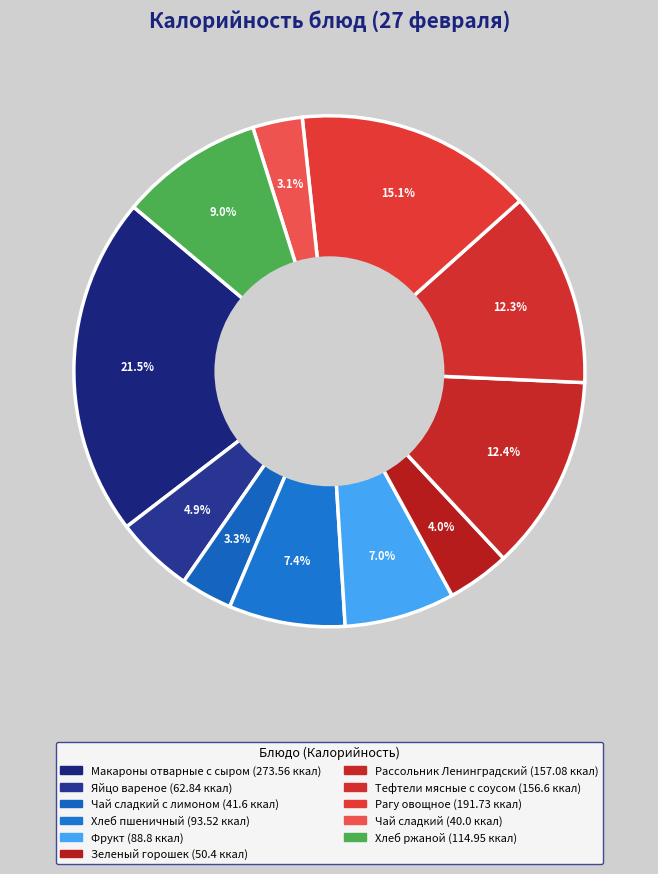

Count the number of slices in the pie.

11